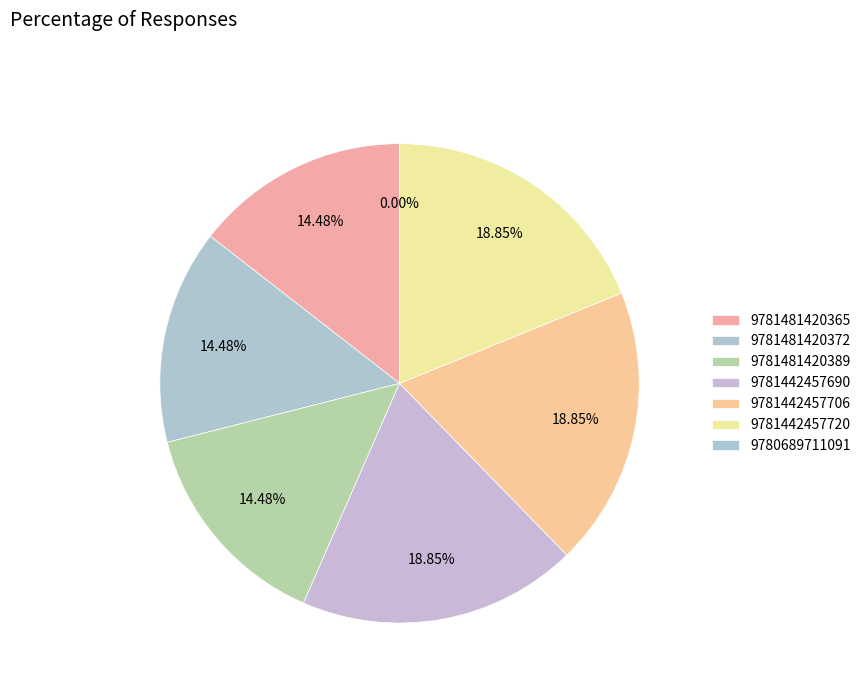

Combined, what portion of the pie is 9781481420372 and 9781481420365?

29.0%